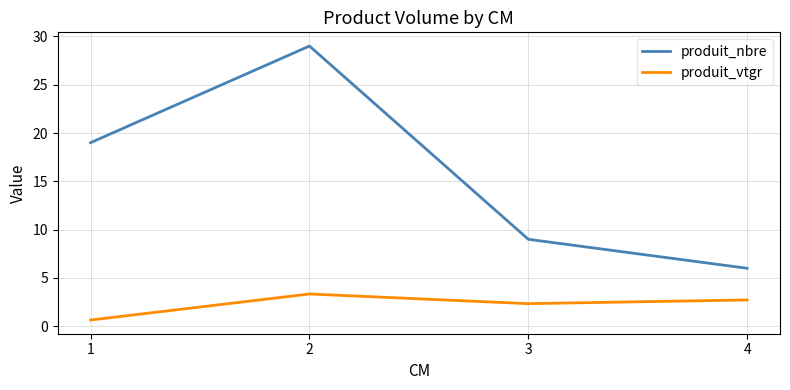

Reading left to right, what are all the values shown in this chart?

produit_nbre: 1=19.0	2=29.0	3=9.0	4=6.0
produit_vtgr: 1=0.6	2=3.3	3=2.3	4=2.7